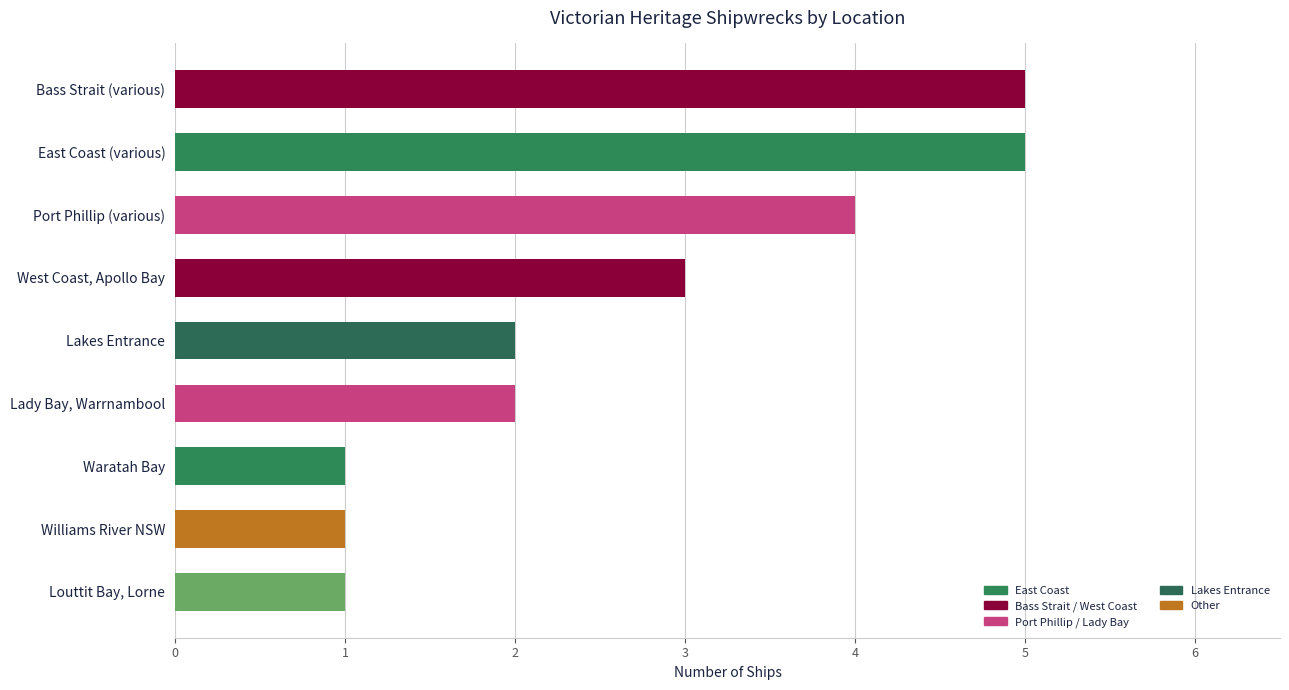

What value does the data have at Port Phillip (various)?

4